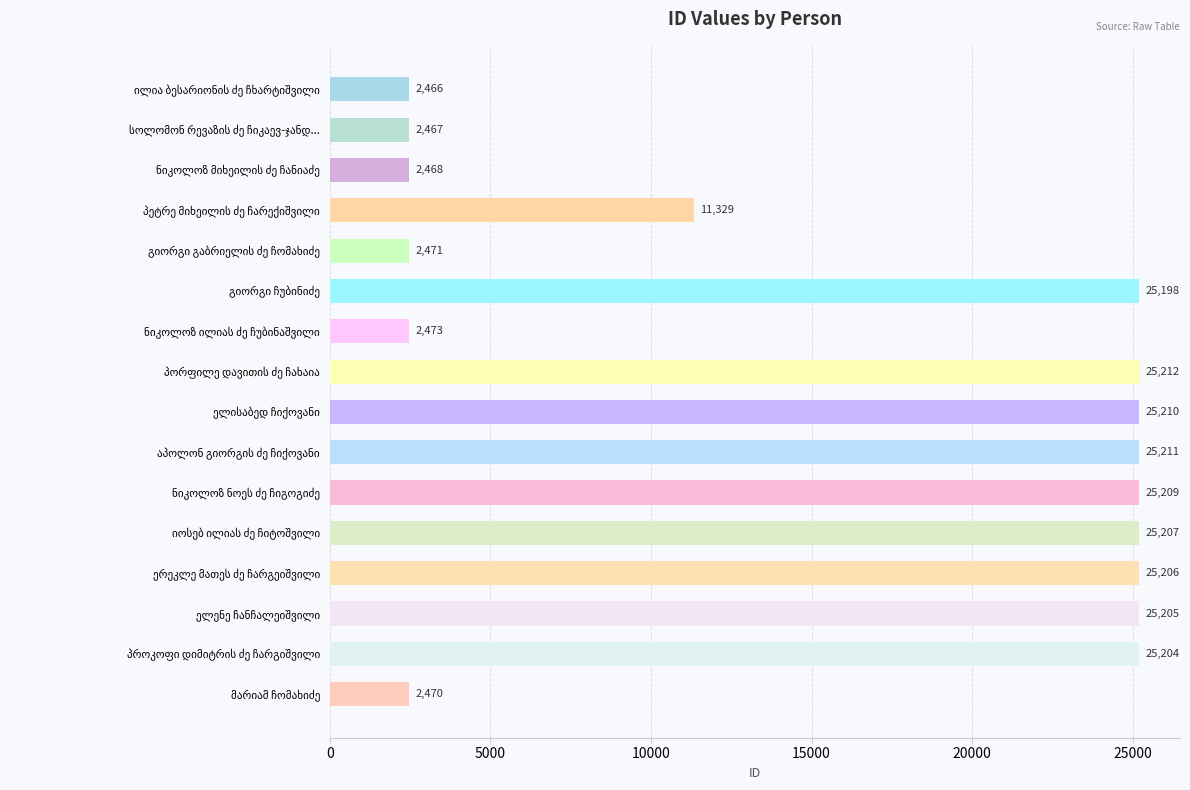

What is the sum of all values?

253006